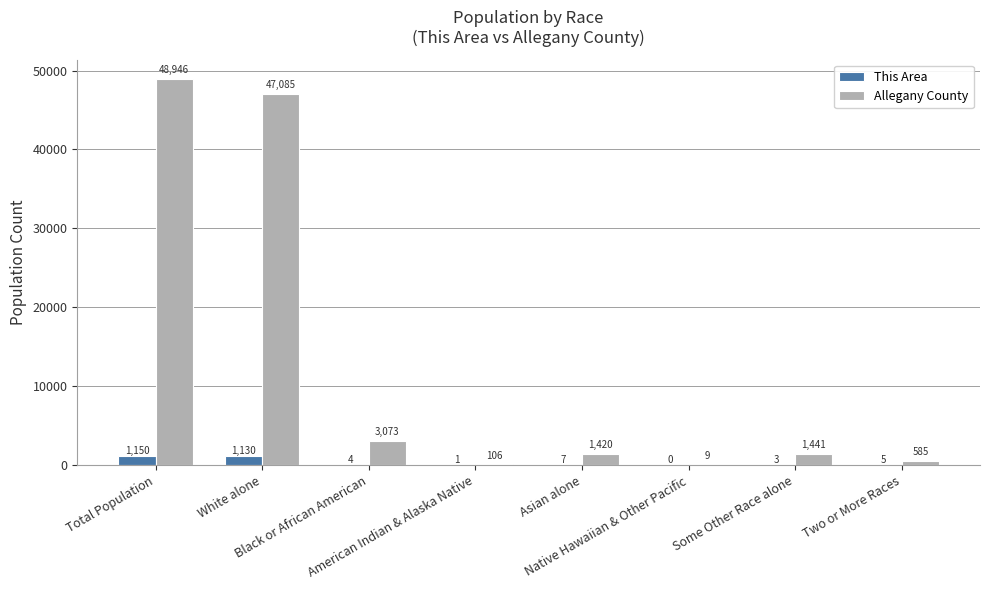

Which series has the largest total across all categories?

Allegany County